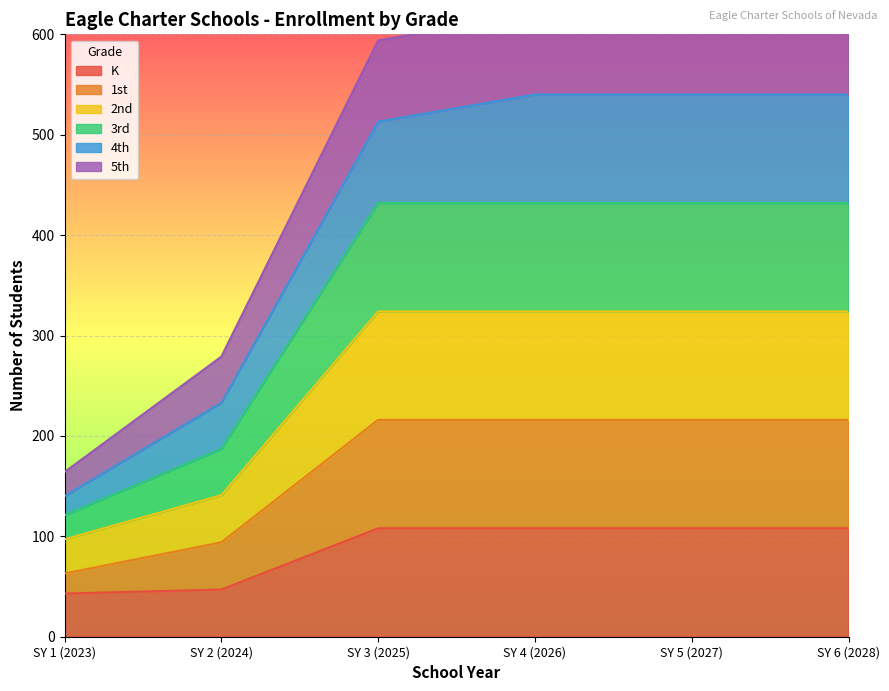

True or false: 1st has more than 2 points higher than both neighbors.

False